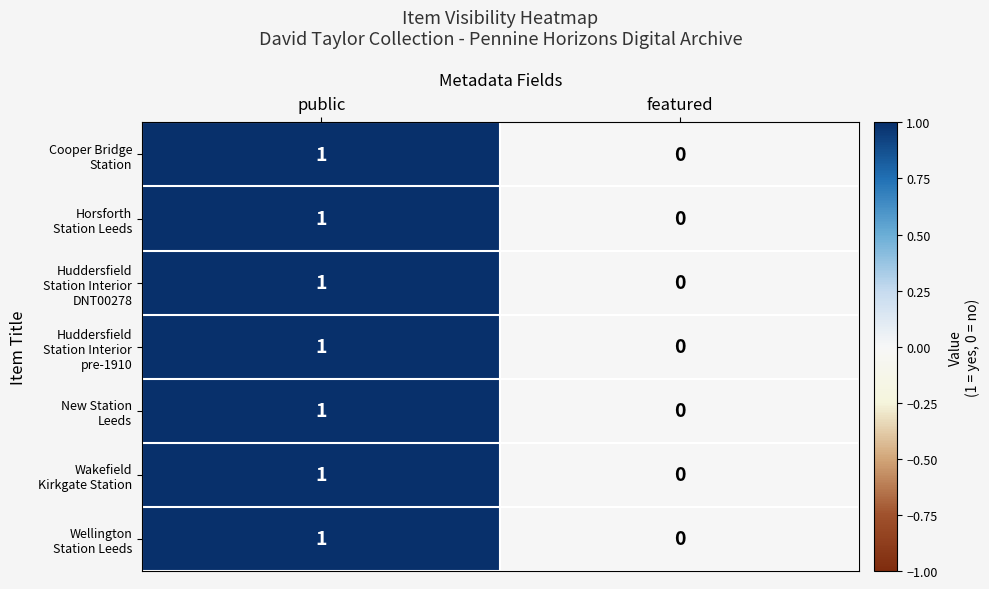

At which category is the sum across all series the highest?

public